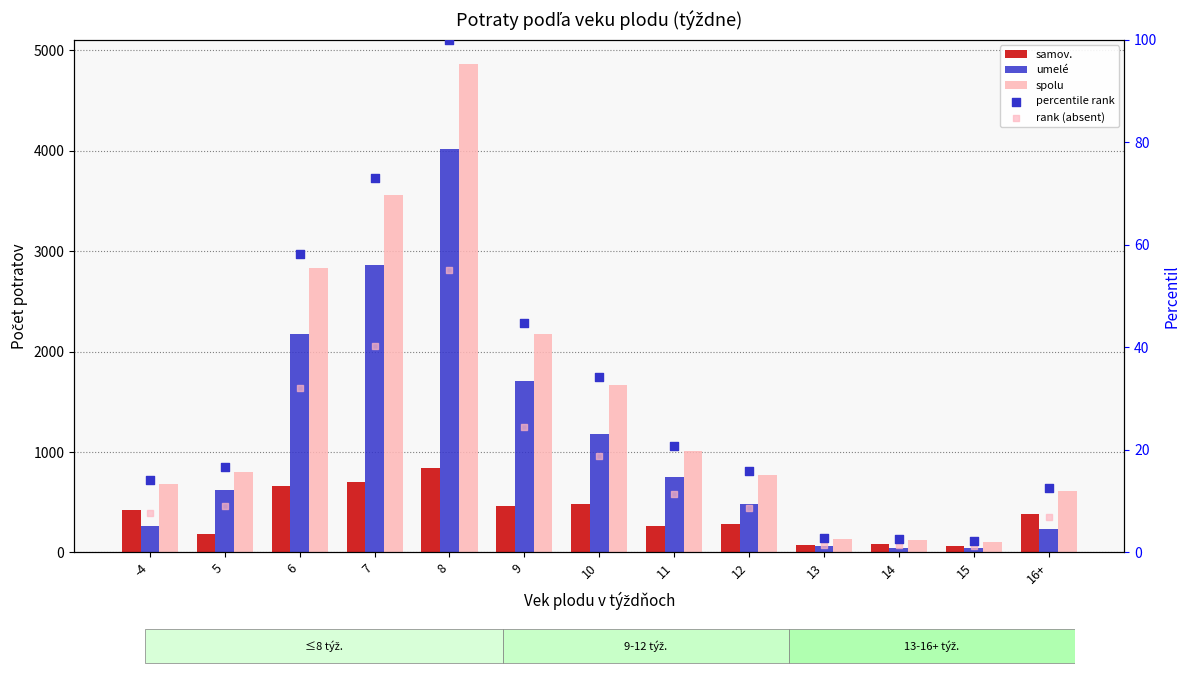

What is the total value across all series at 16+?

1249.6